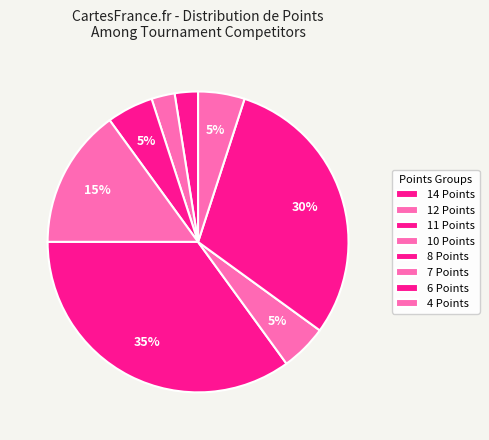

Count the number of slices in the pie.

8